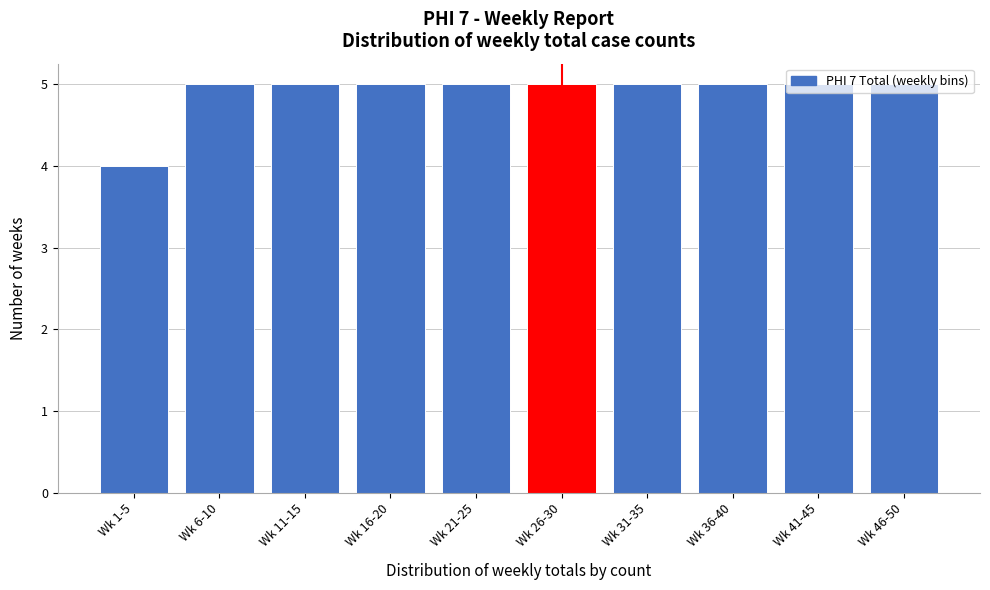

Is it true that the value at Wk 1-5 is 2?

False